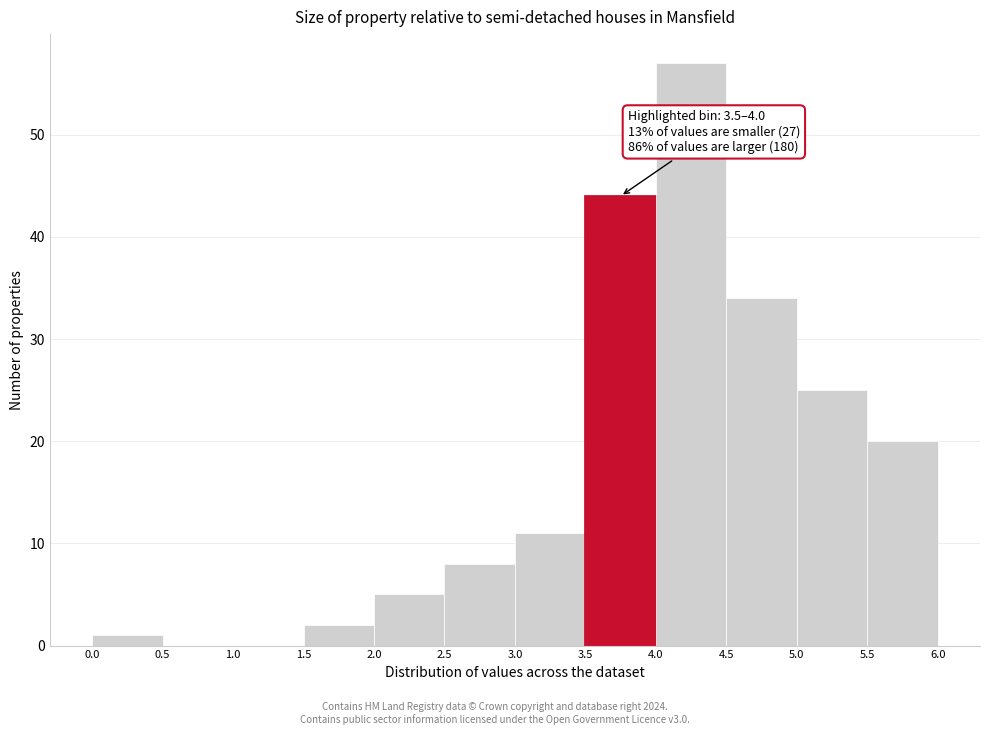

Which range on the x-axis has the tallest bar?

4.0 to 4.5